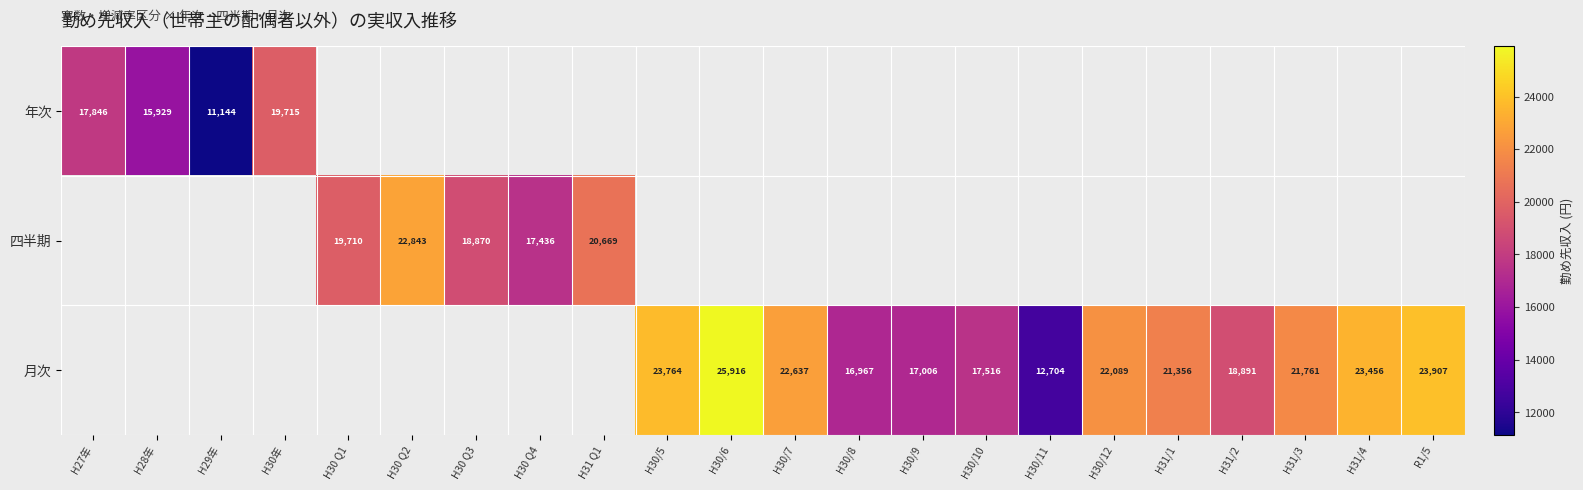

Is it true that 四半期 equals 17436 at H30 Q4?

True